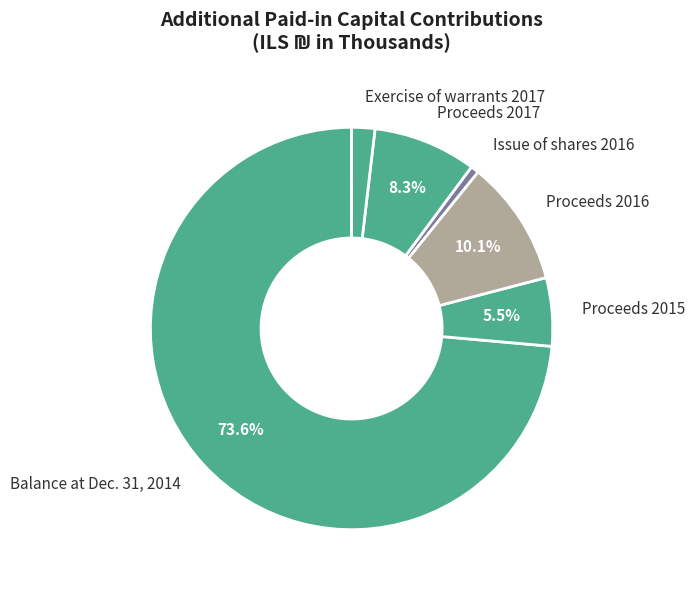

How many slices are in this pie chart?

6